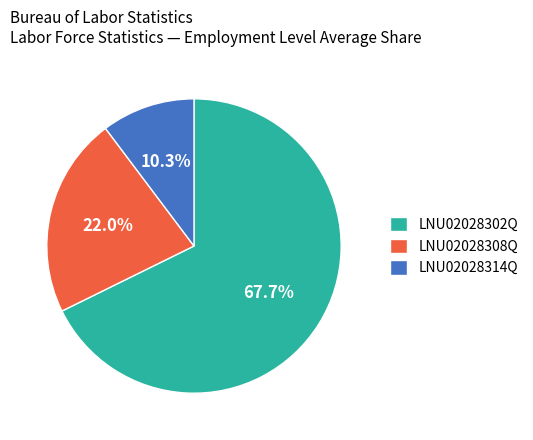

Which category accounts for the majority?

LNU02028302Q